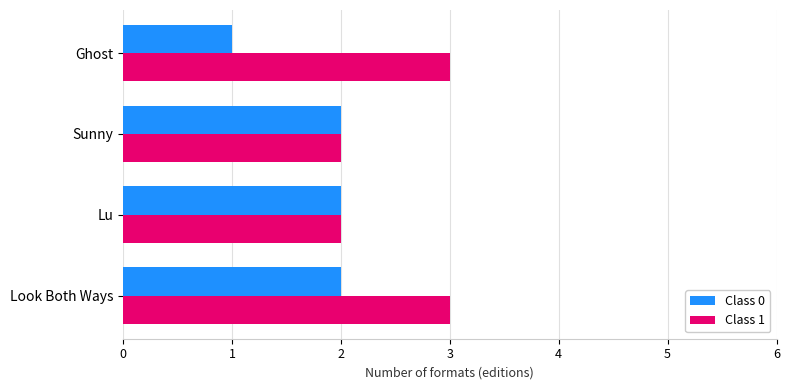

Which label corresponds to the smallest value in the chart?

Ghost